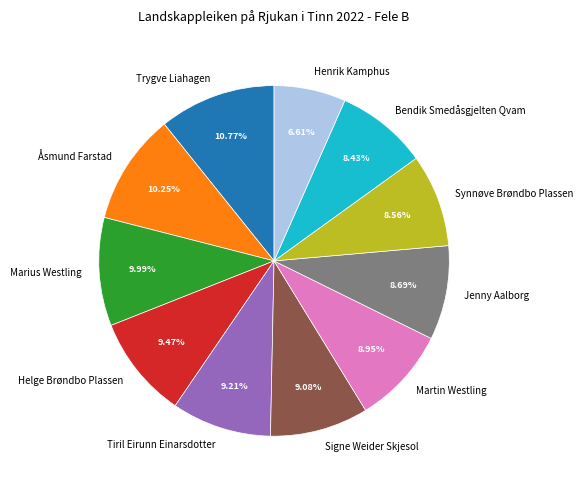

Combined, what portion of the pie is Åsmund Farstad and Trygve Liahagen?

21.0%